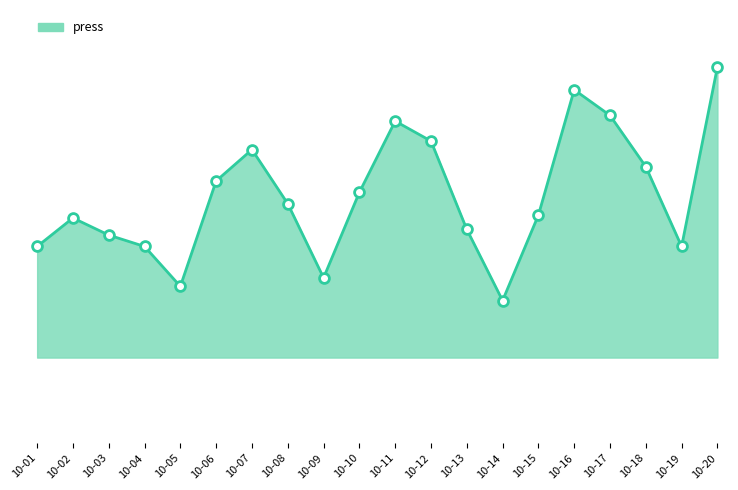

Does the chart have visible grid lines?

No